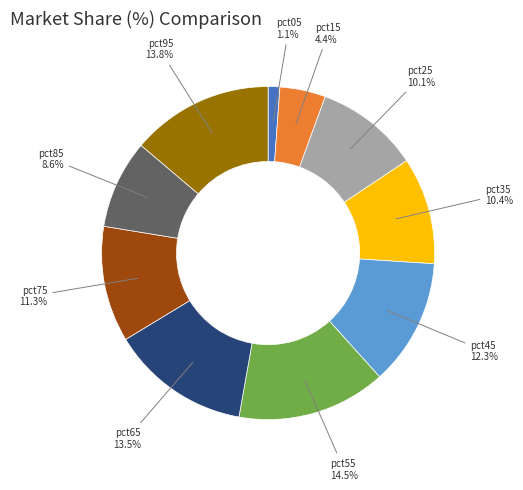

Is there a majority slice in this chart?

No